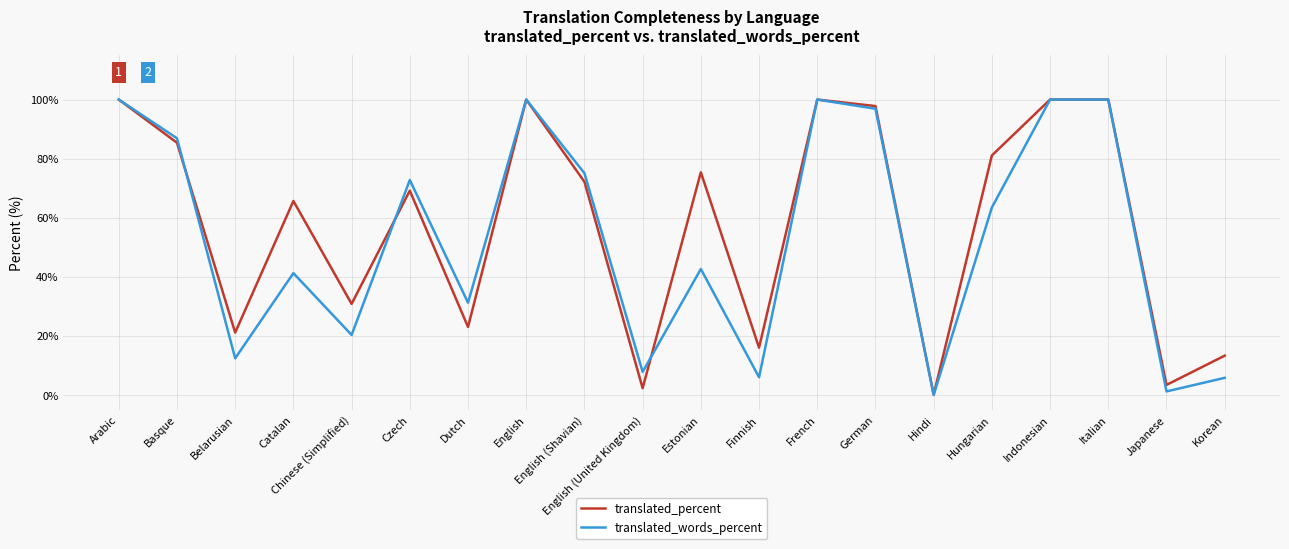

What is the approximate value of translated_words_percent at Korean?

5.9